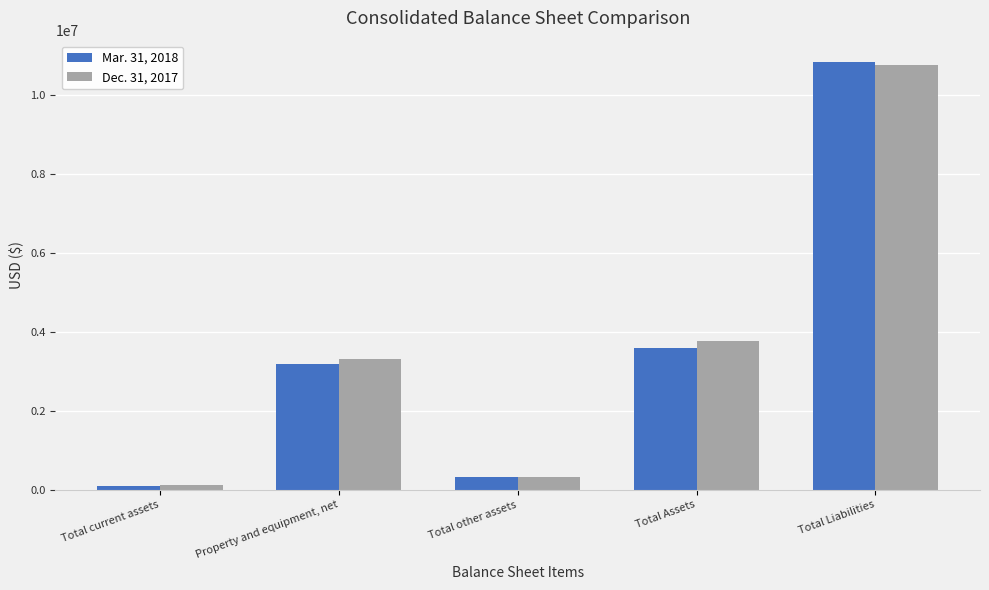

Reading left to right, extract all data points from this chart.

Mar. 31, 2018: Total current assets=104486	Property and equipment, net=3182493	Total other assets=319374	Total Assets=3606353	Total Liabilities=10840731
Dec. 31, 2017: Total current assets=116531	Property and equipment, net=3307917	Total other assets=337668	Total Assets=3762116	Total Liabilities=10756892